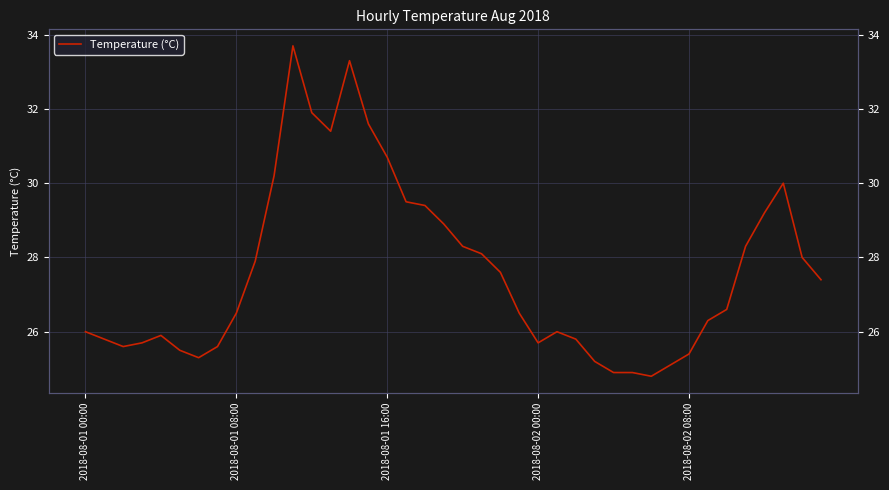

Count the number of categories in the chart.

40